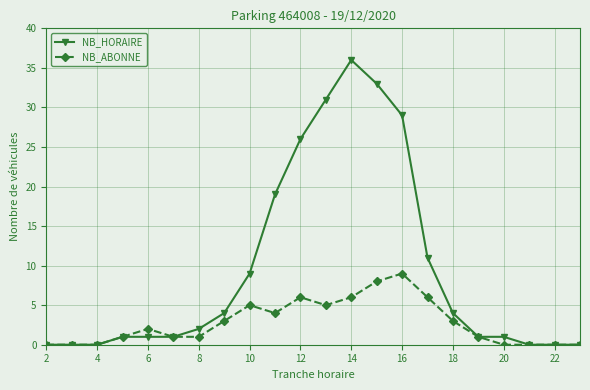

What is the value of the NB_HORAIRE point at the 7th from the left?

2